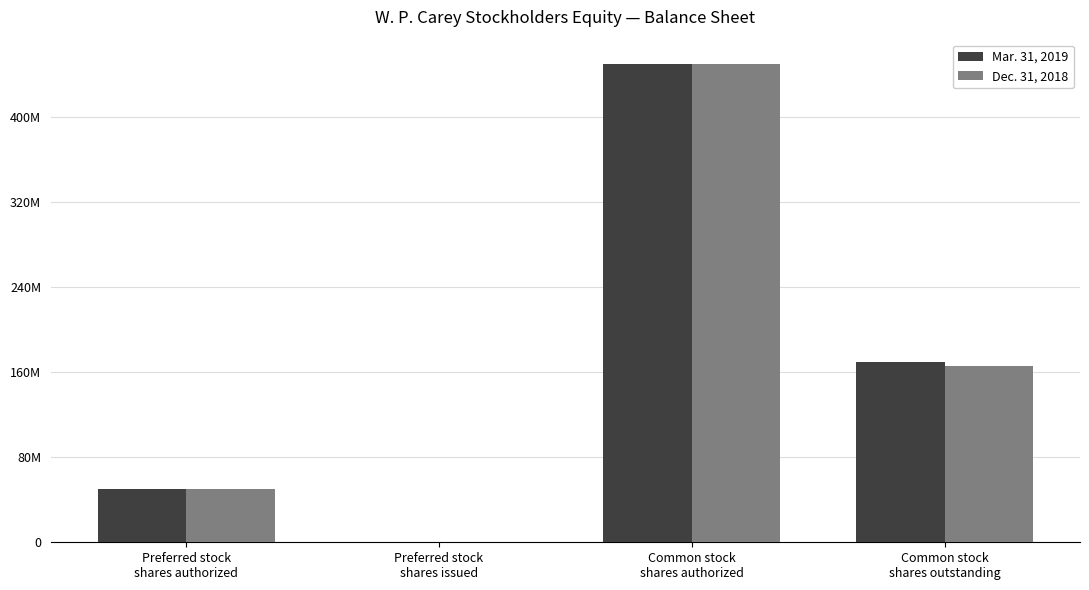

Does the chart contain stacked bars?

No